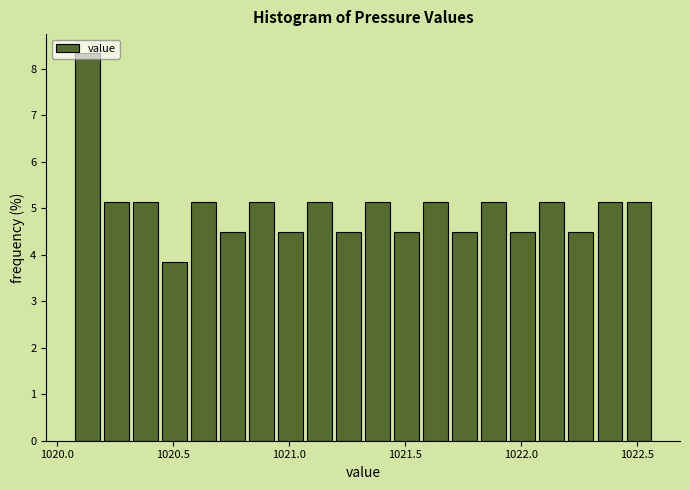

Read against the x-axis, roughly where is the centre of the tallest bar?

1020.15